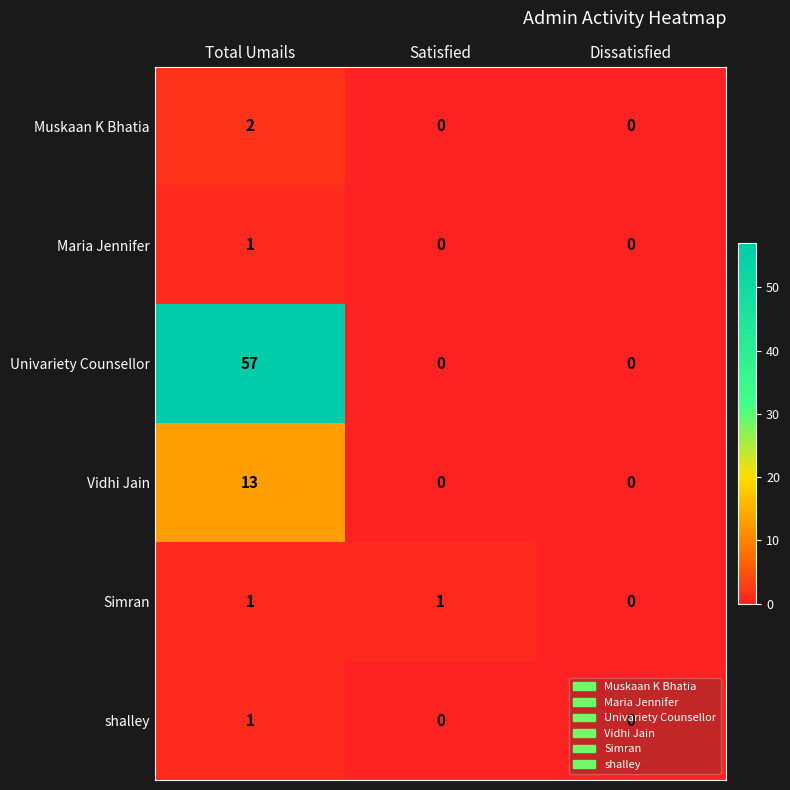

What is the maximum value for Univariety Counsellor?

57